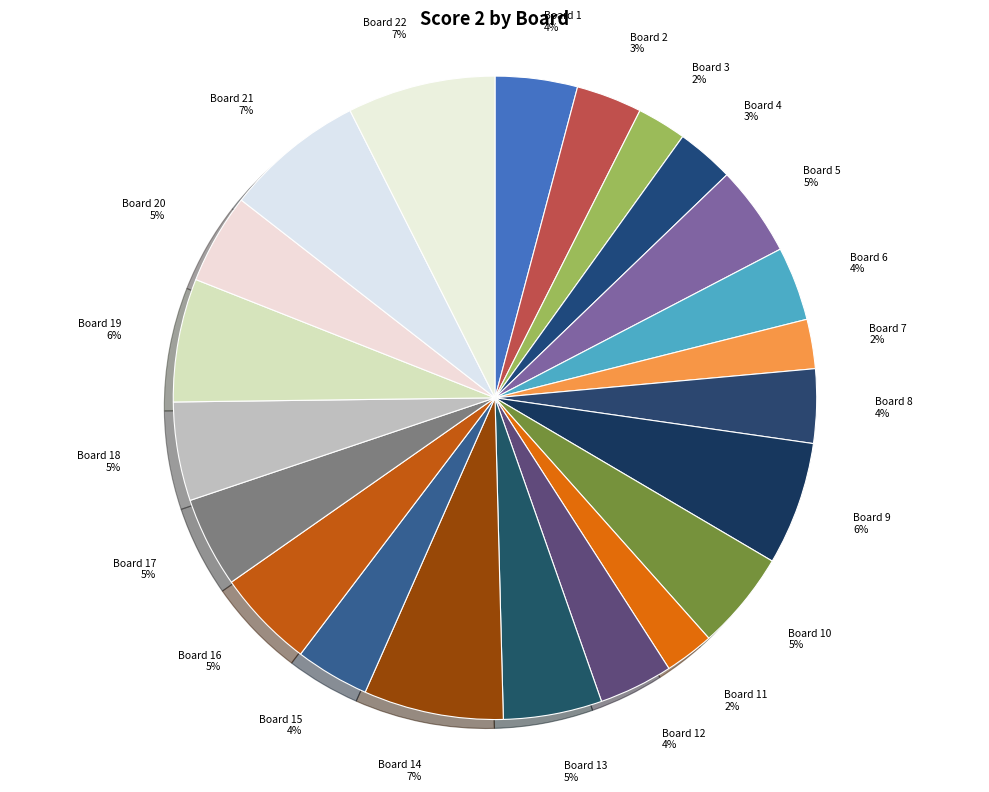

How many slices are in this pie chart?

22